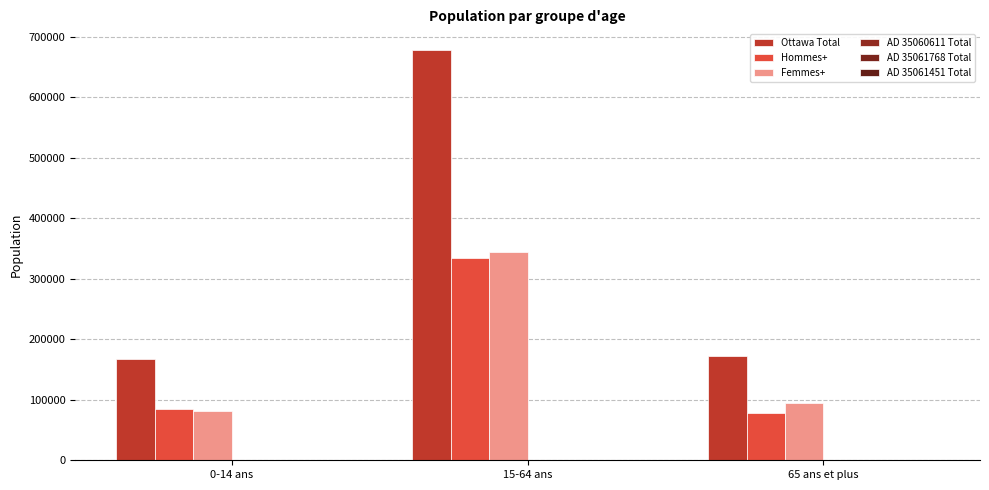

How many groups of bars are there?

3